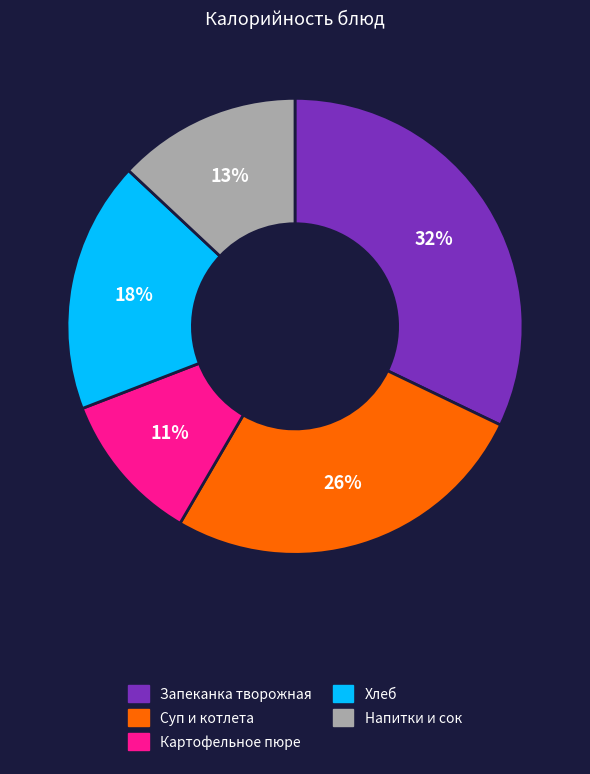

Does any single category account for the majority?

No